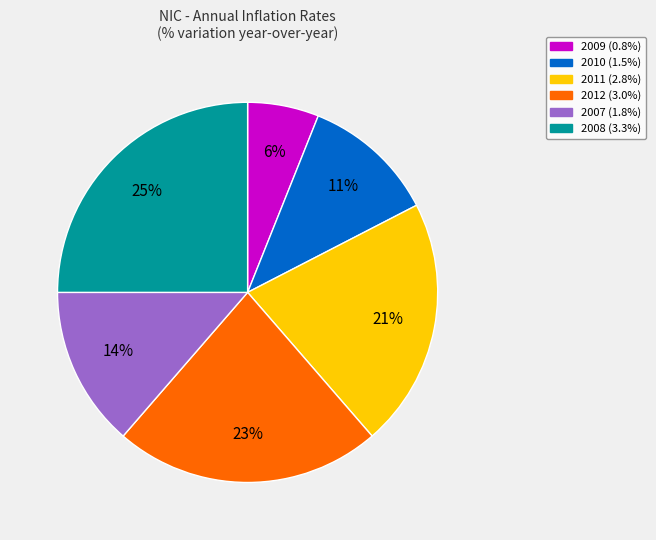

How many segments does this pie chart have?

6